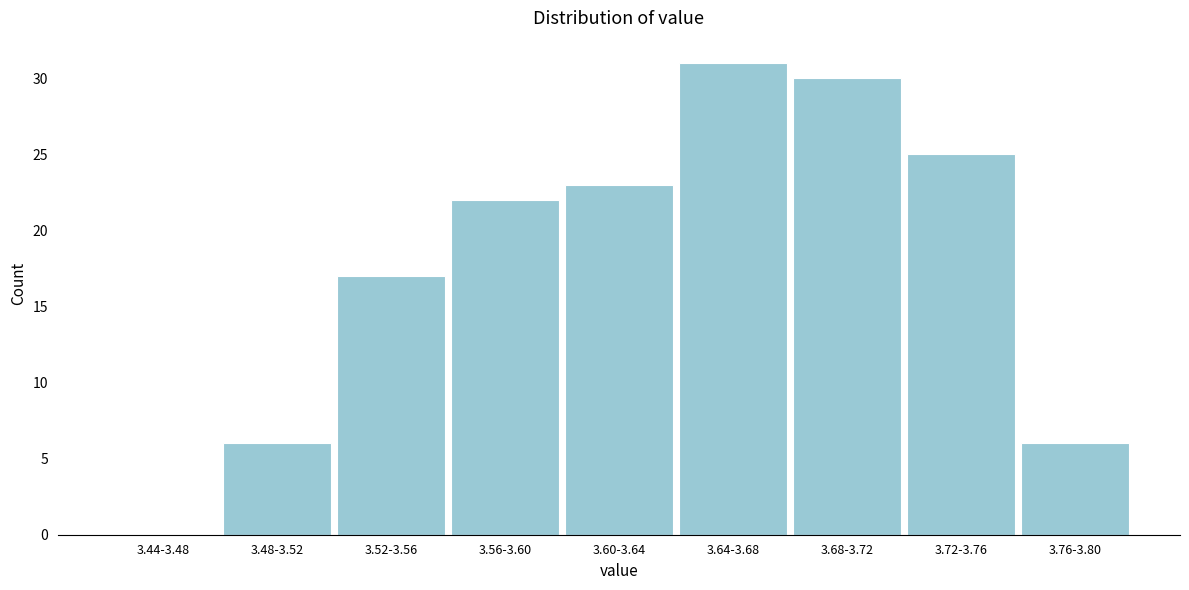

Reading left to right, transcribe all the data shown in this chart.

3.44-3.48=0	3.48-3.52=6	3.52-3.56=17	3.56-3.60=22	3.60-3.64=23	3.64-3.68=31	3.68-3.72=30	3.72-3.76=25	3.76-3.80=6